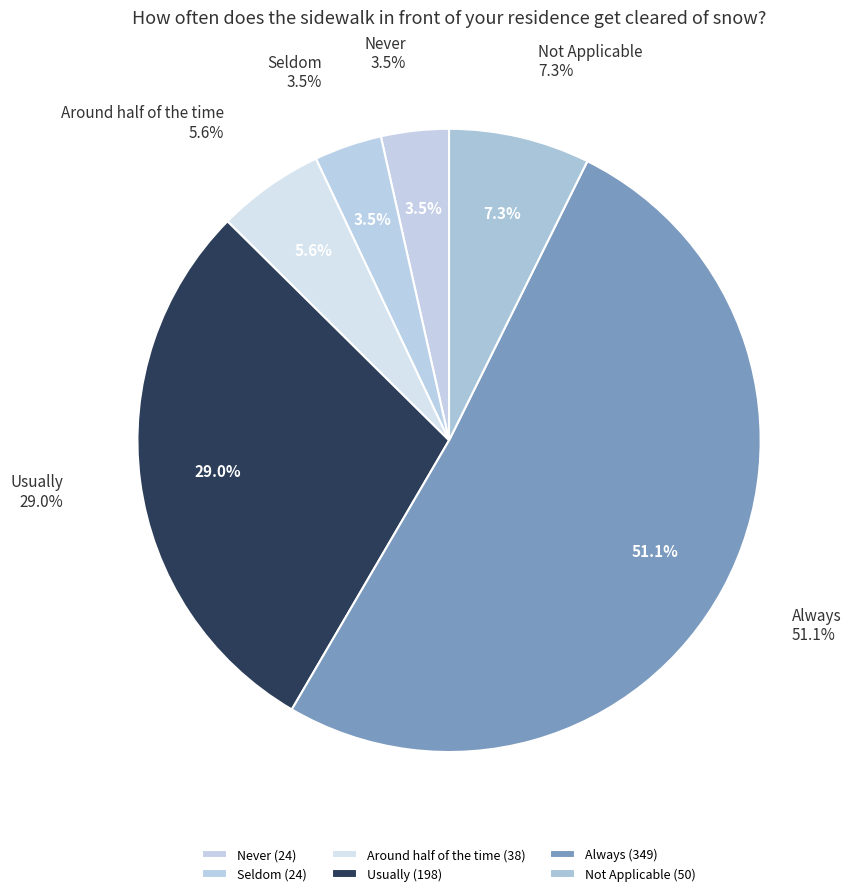

To the nearest percent, what is the difference between the Never and Not Applicable slice percentages?

4%